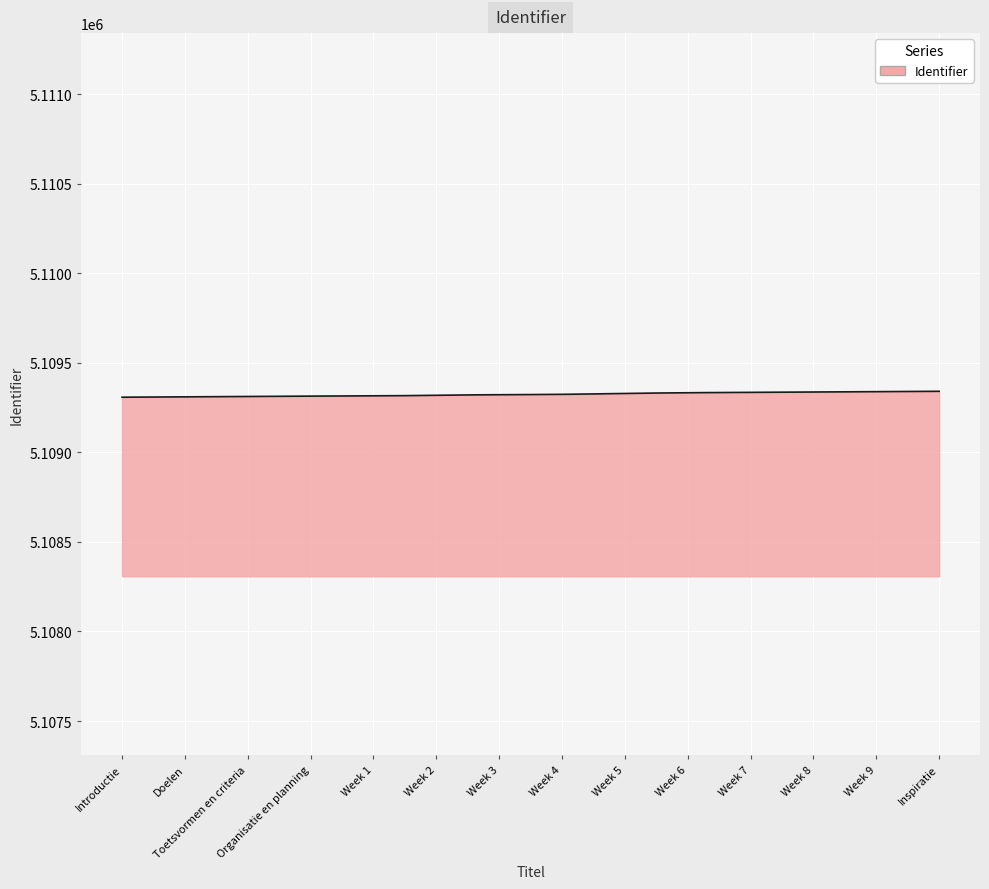

What is the maximum value shown in the chart?

5109341.0